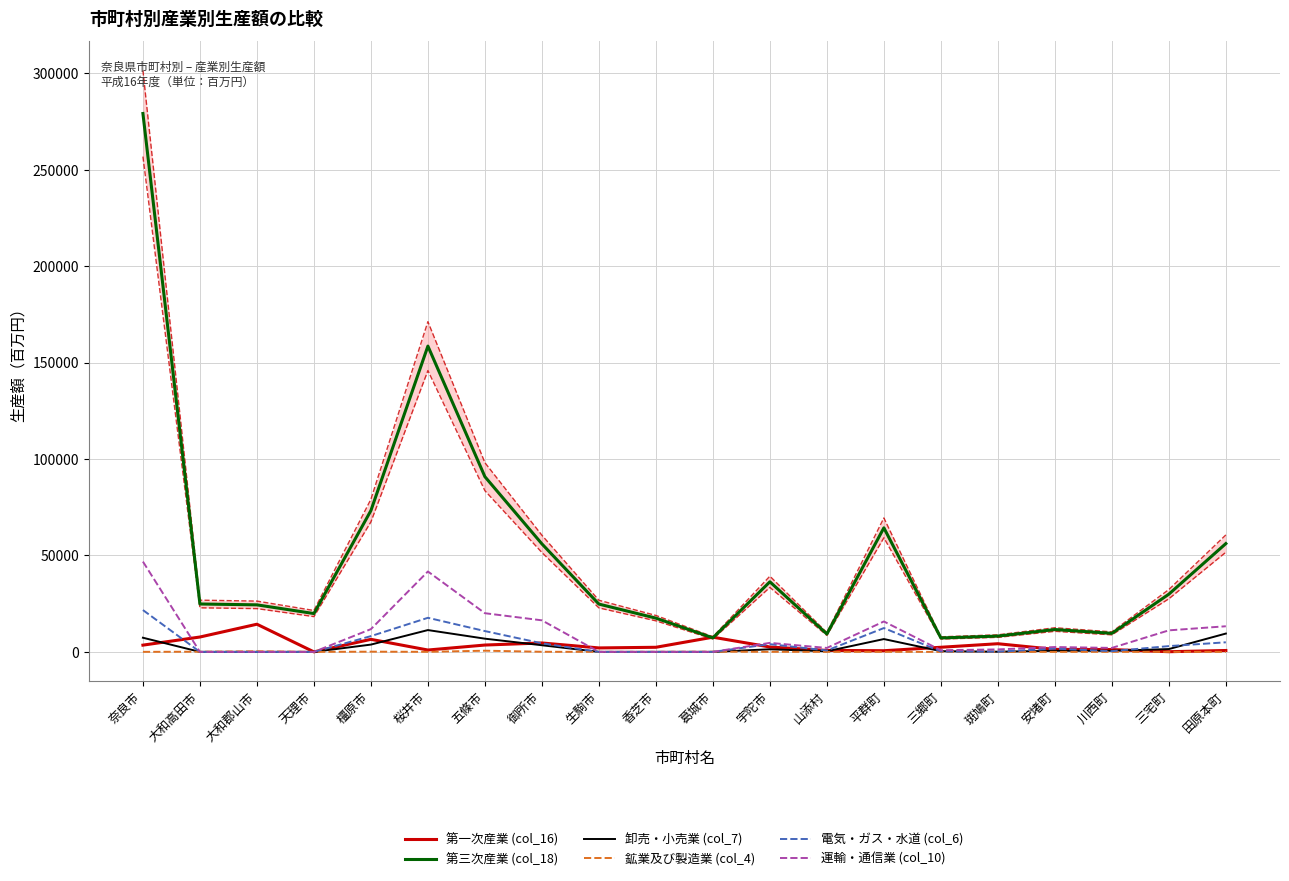

Which series has the widest spread of values?

第三次産業 (col_18)